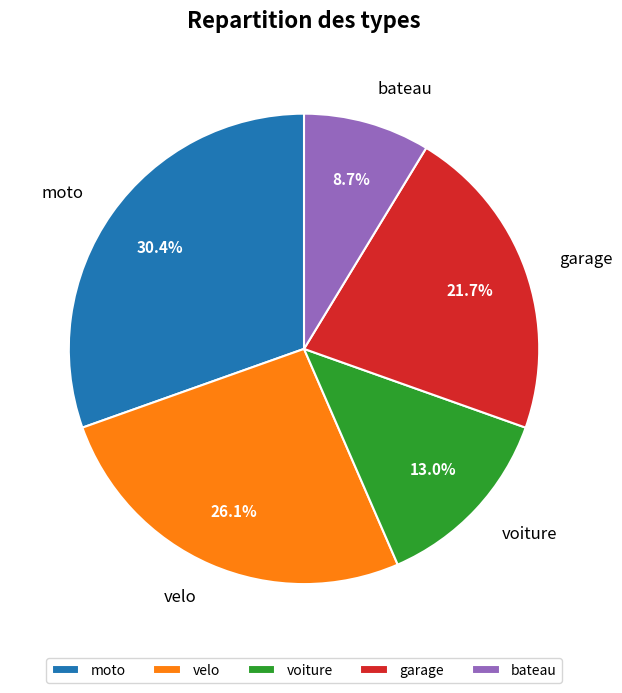

Count the number of slices in the pie.

5